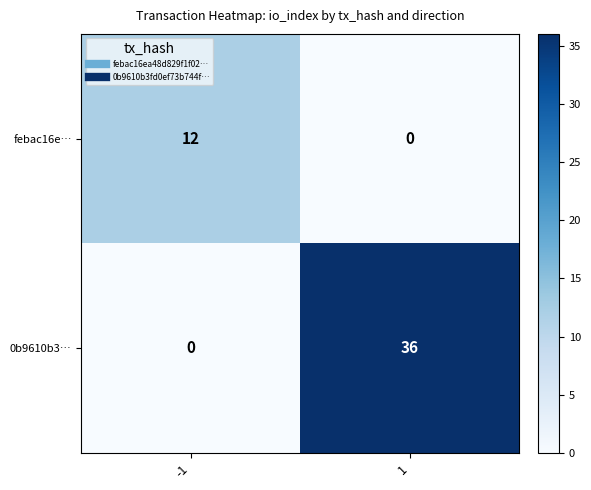

Reading right to left, transcribe all the data shown in this chart.

febac16e…: 0	12
0b9610b3…: 36	0